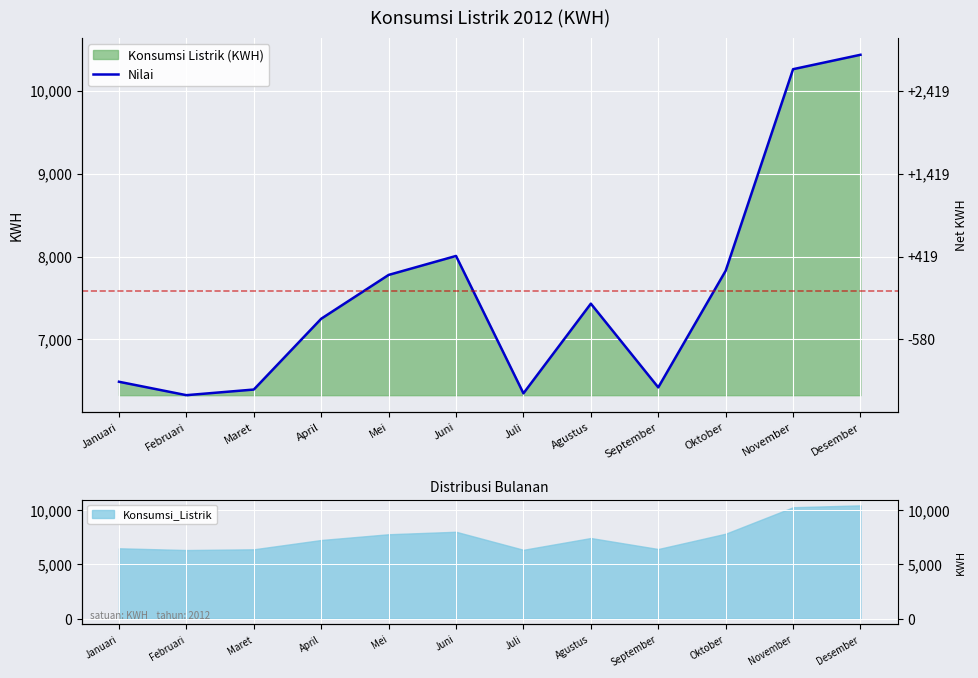

What is the change in value from Agustus to Desember?

+3005